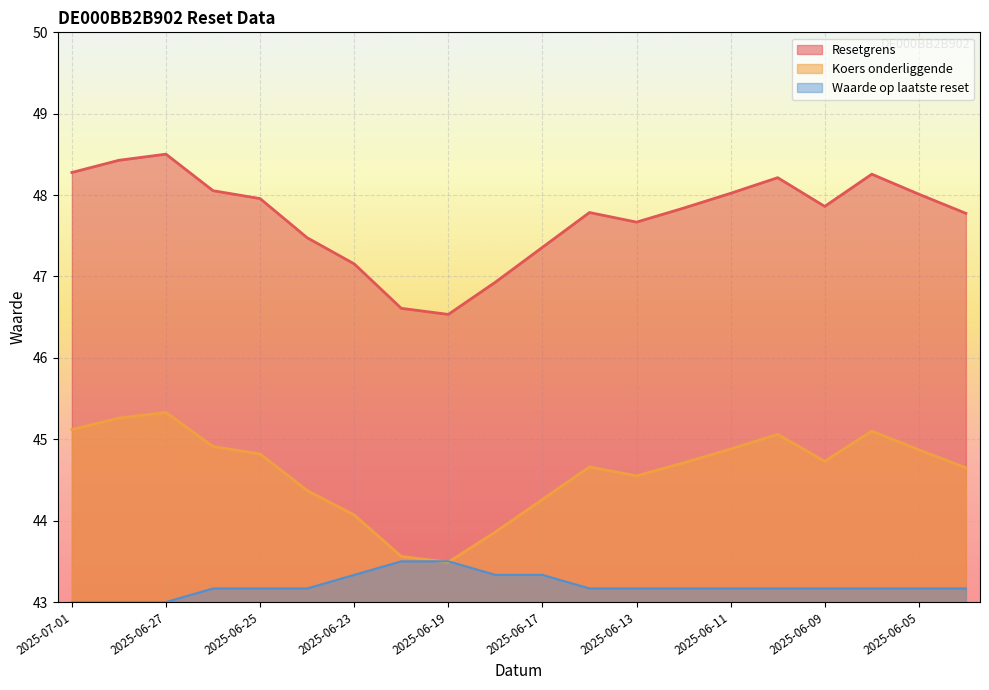

Rank the series at 2025-06-18 from highest to lowest value.

Resetgrens, Koers onderliggende, Waarde op laatste reset